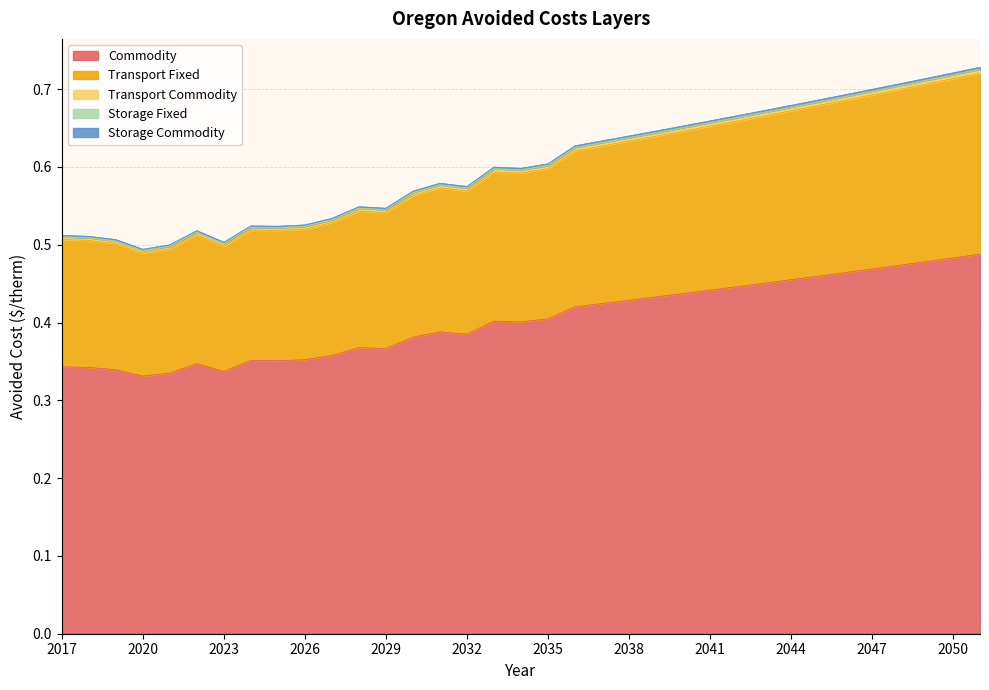

Does the chart have visible grid lines?

Yes